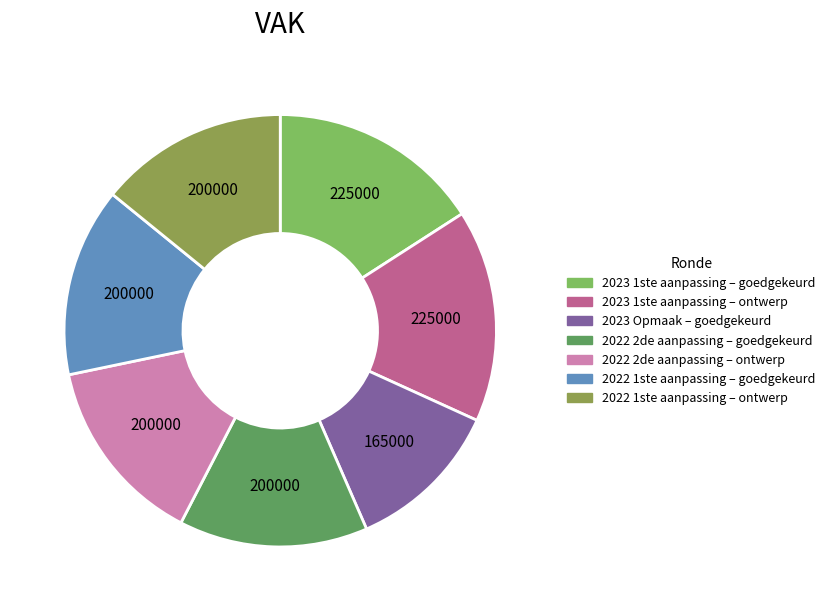

Do 2022 1ste aanpassing – goedgekeurd and 2023 Opmaak – goedgekeurd together represent more than half of the pie?

No